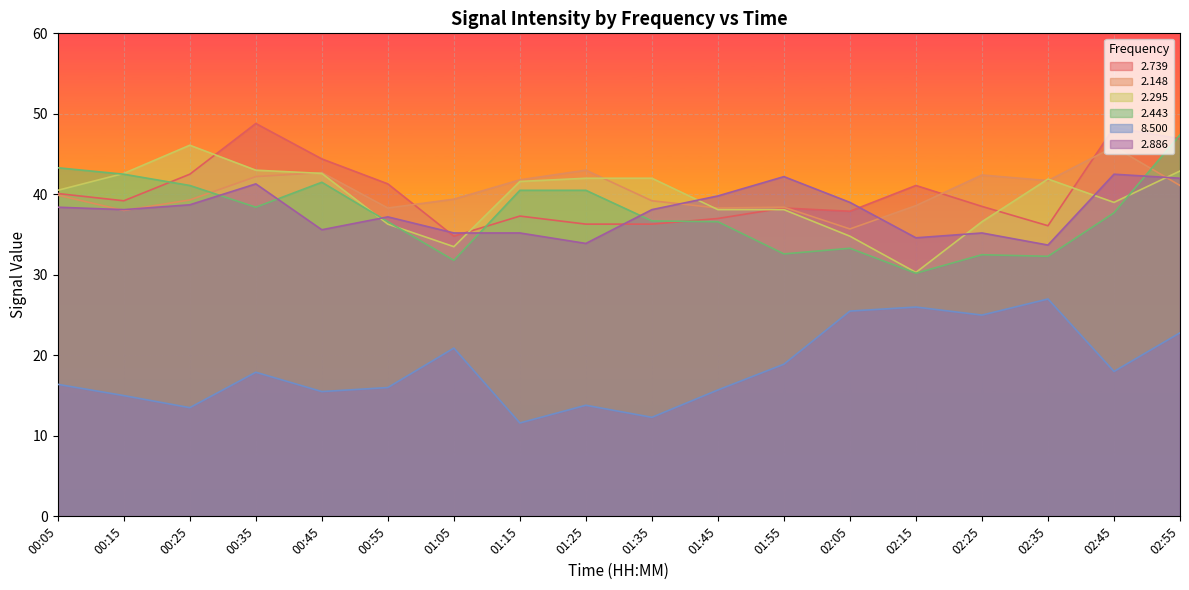

True or false:   2.886 and   2.739 intersect in this chart.

True